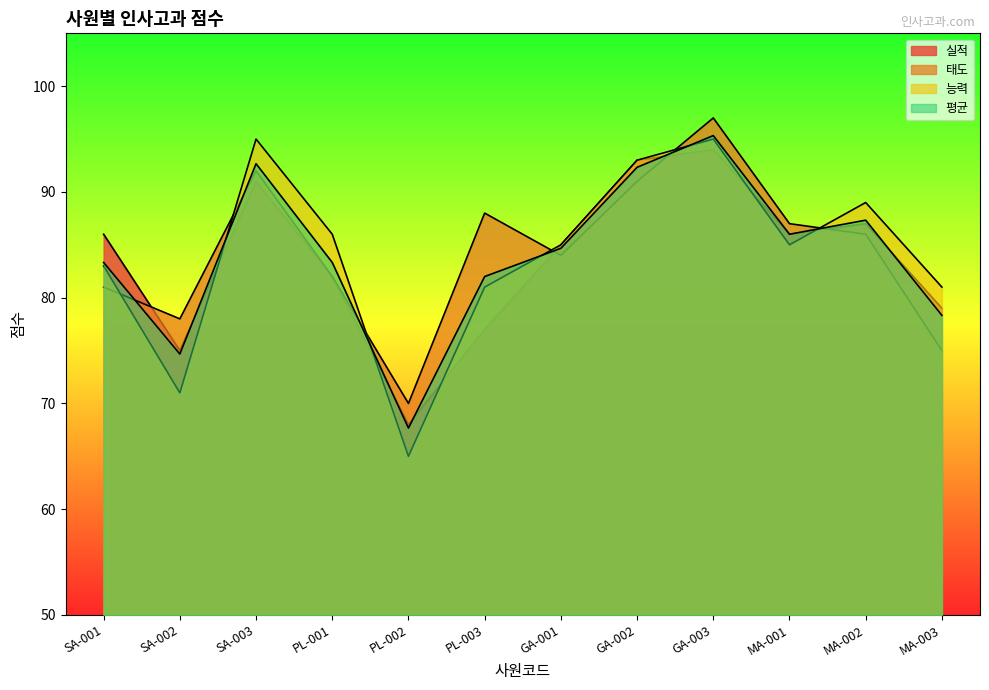

How many lines are shown in the chart?

4